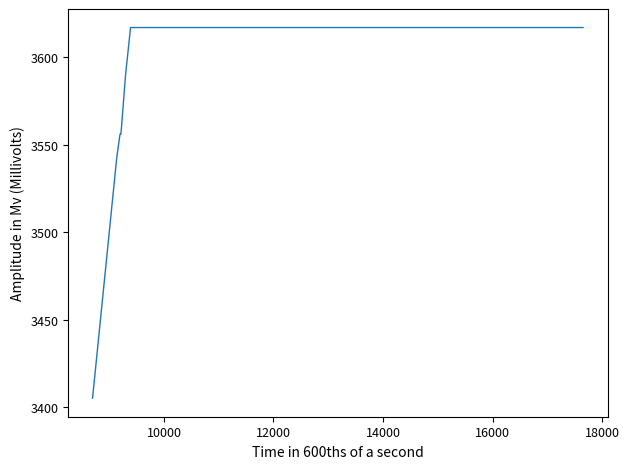

What is the maximum value shown in the chart?

3617